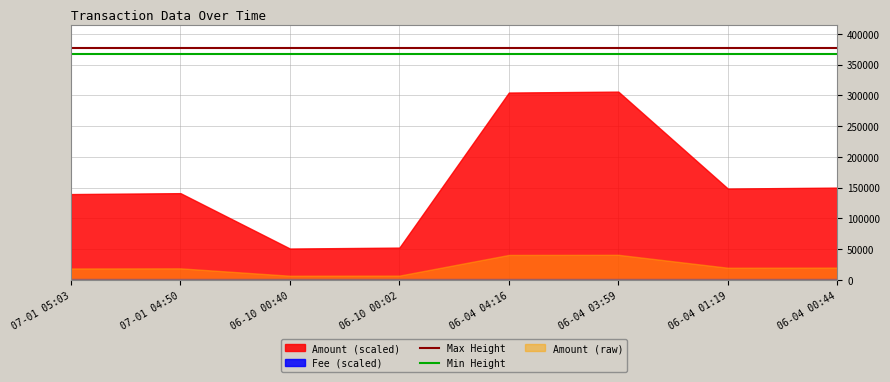

What is the lowest value of the Min Height series?

367204